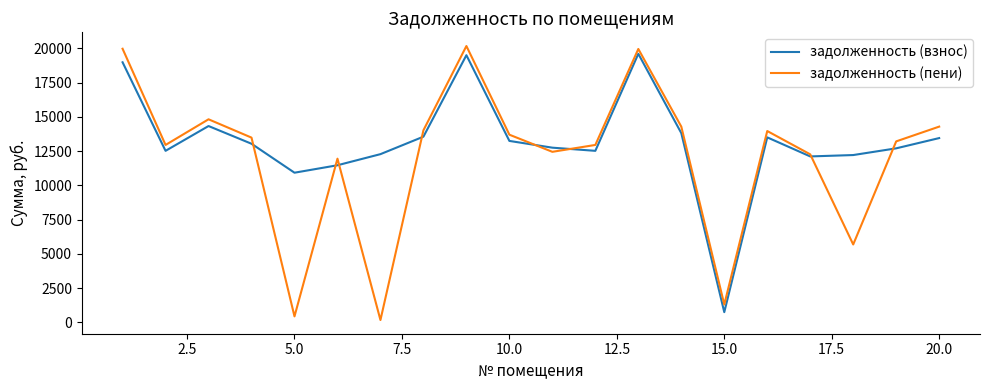

List the series in order of their overall mean, lowest first.

задолженность (пени), задолженность (взнос)